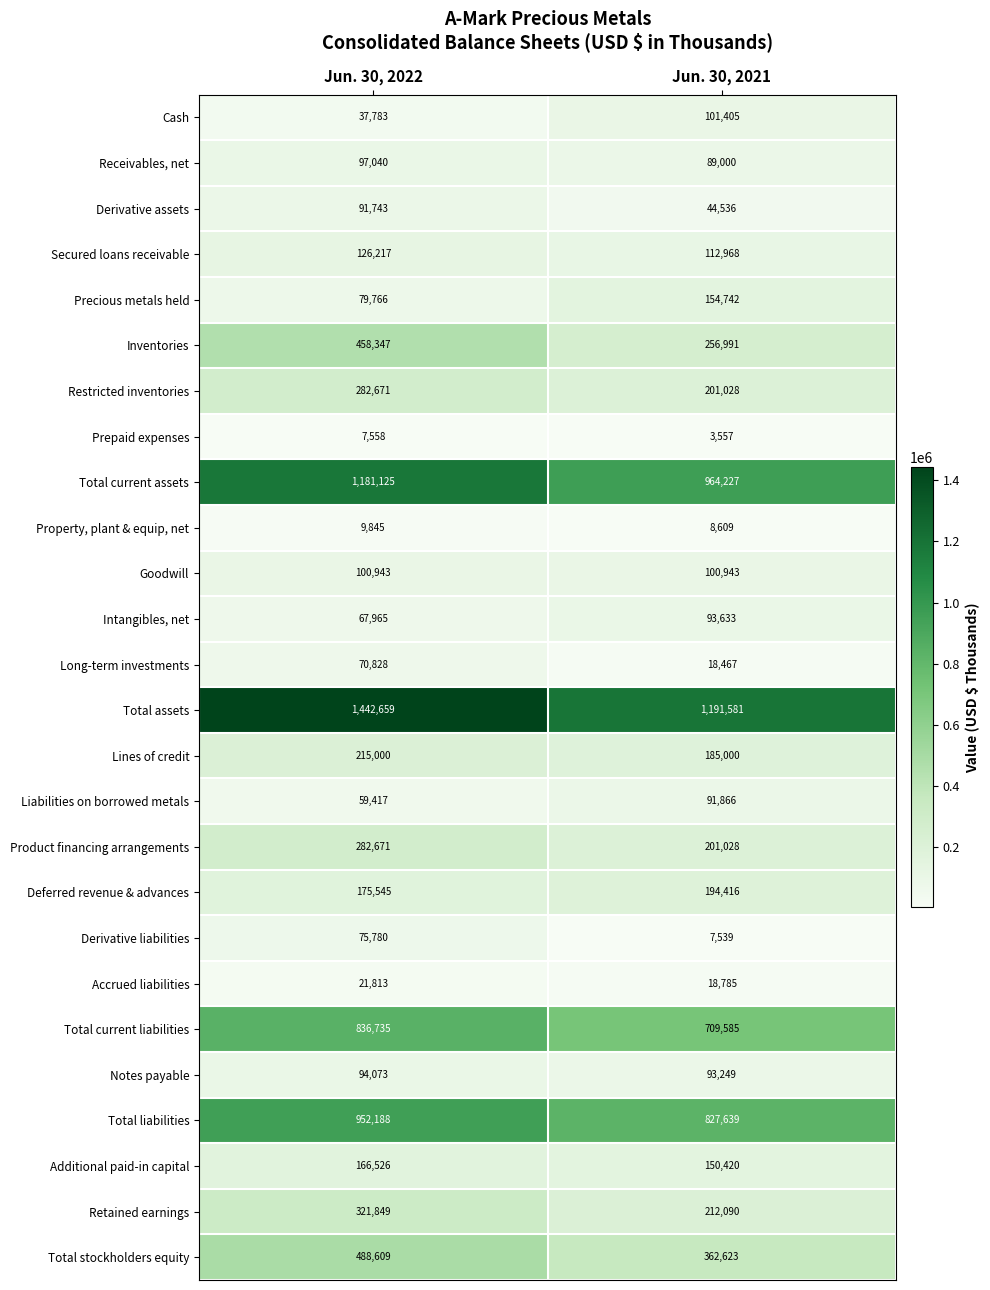

At which label is Long-term investments closest to 44647?

Jun. 30, 2021